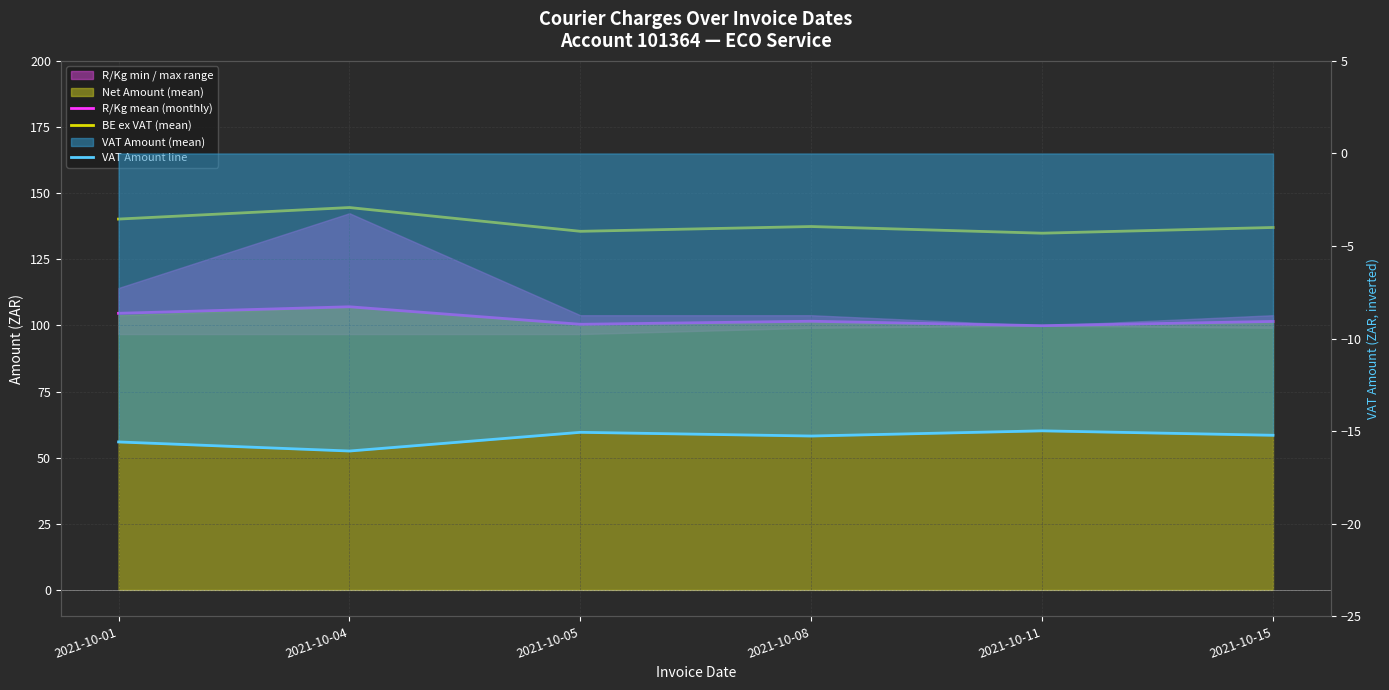

What is the approximate value of BE ex VAT (mean) at 2021-10-05?

135.6